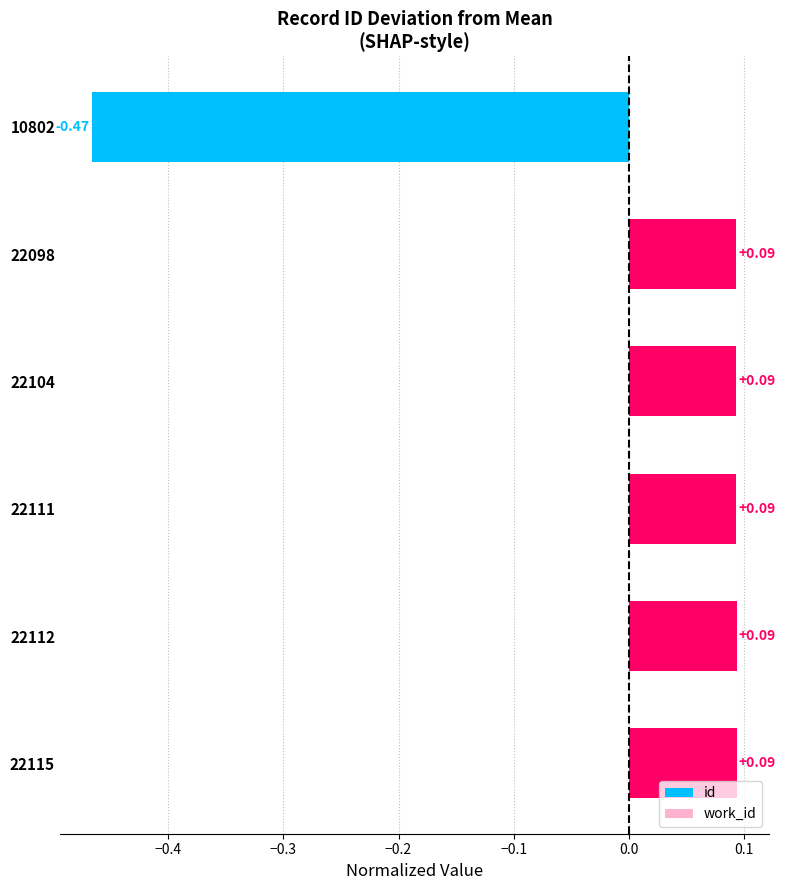

What is the sum of the values at 22104 and 10802?

-0.4